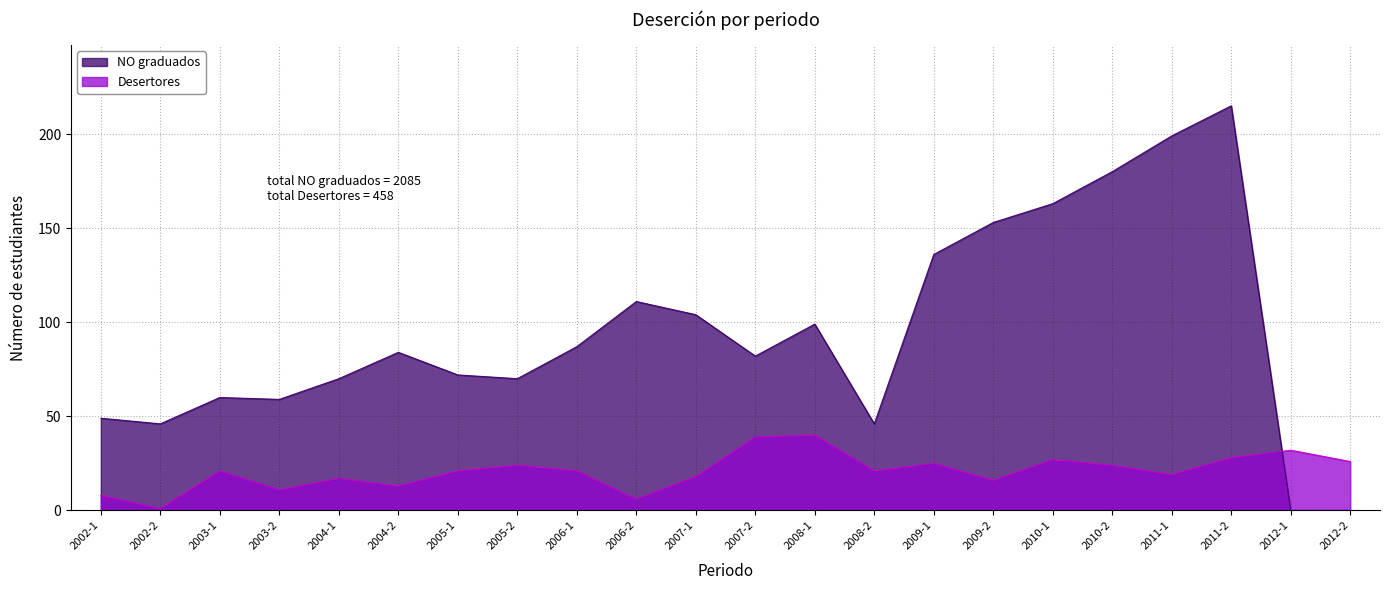

Rank the categories by NO graduados value from lowest to highest.

2012-1, 2012-2, 2002-2, 2008-2, 2002-1, 2003-2, 2003-1, 2004-1, 2005-2, 2005-1, 2007-2, 2004-2, 2006-1, 2008-1, 2007-1, 2006-2, 2009-1, 2009-2, 2010-1, 2010-2, 2011-1, 2011-2